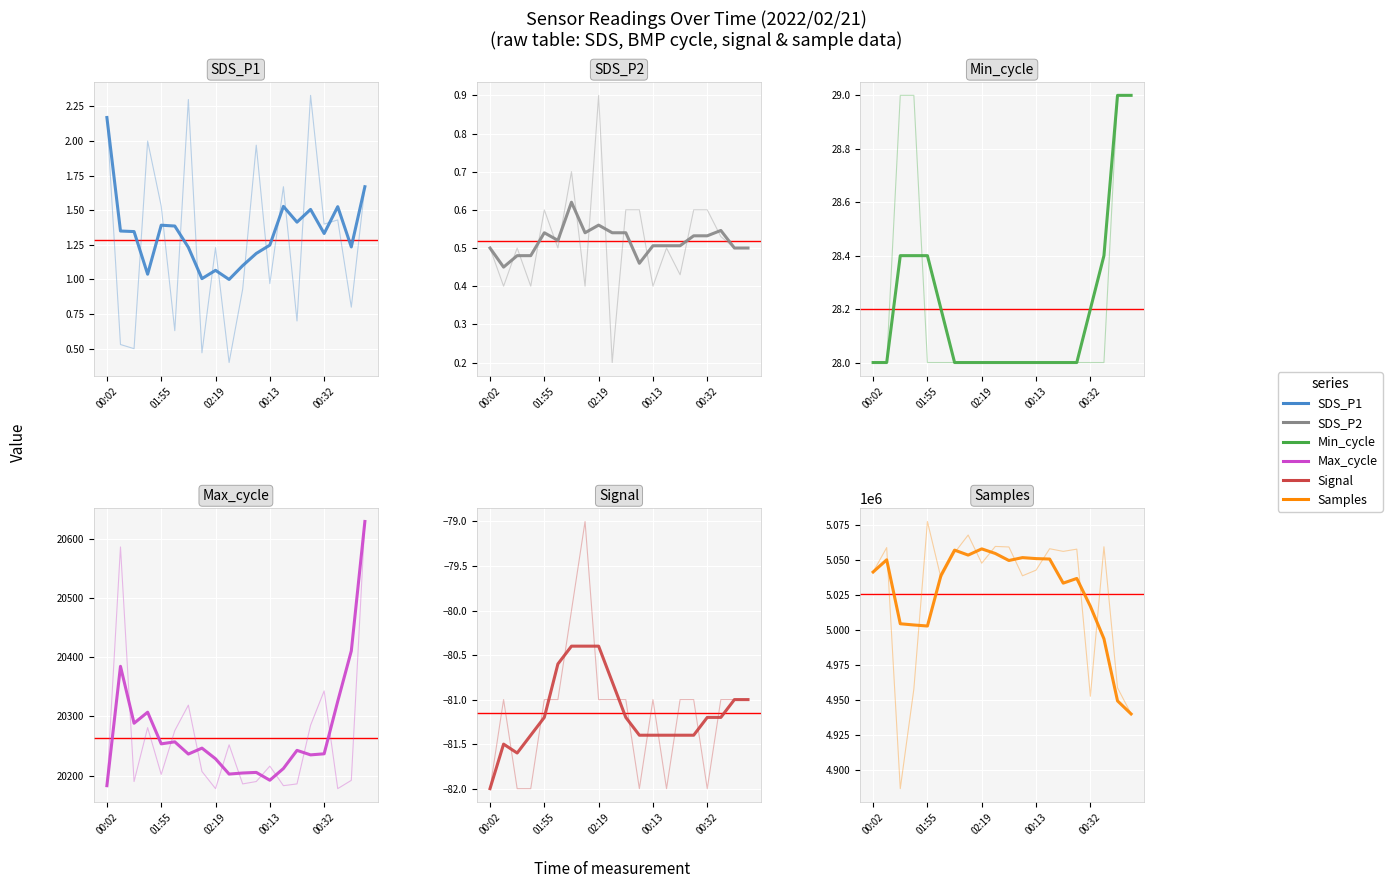

How many SDS_P2 values are between 0 and 1?

20